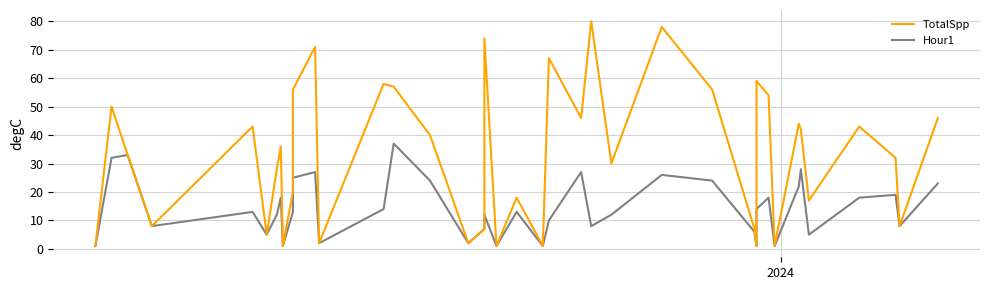

True or false: TotalSpp and Hour1 intersect in this chart.

False